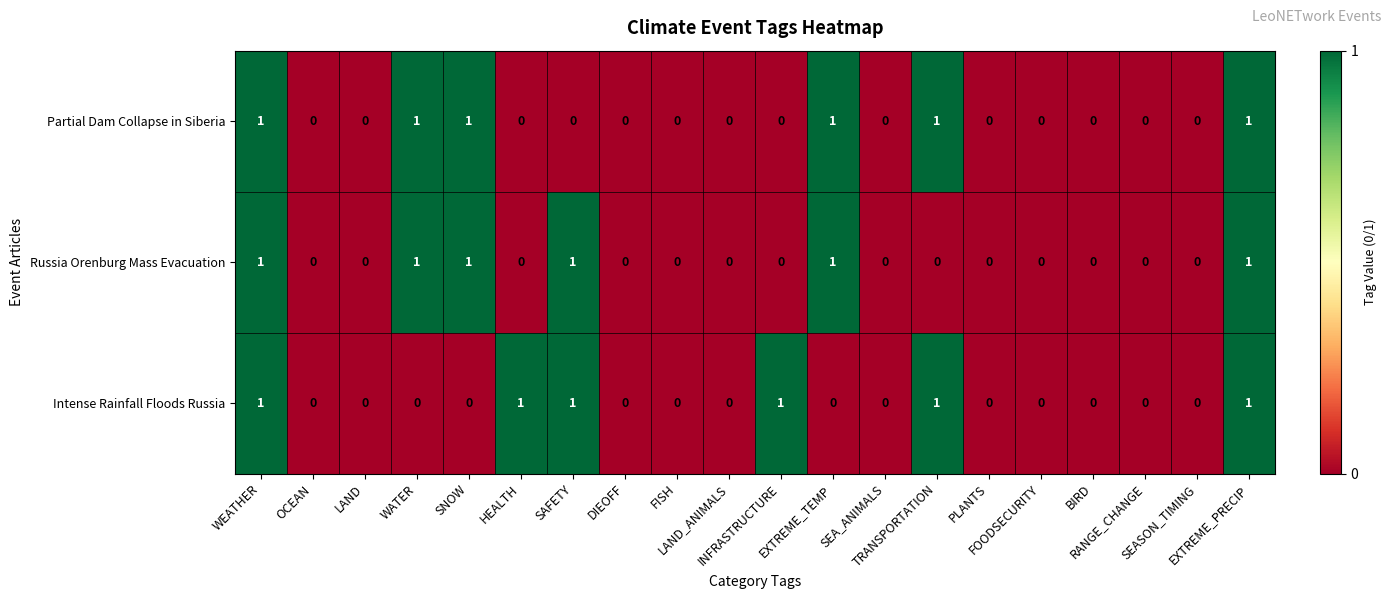

Count the Intense Rainfall Floods Russia values in the range 0 to 1.

20